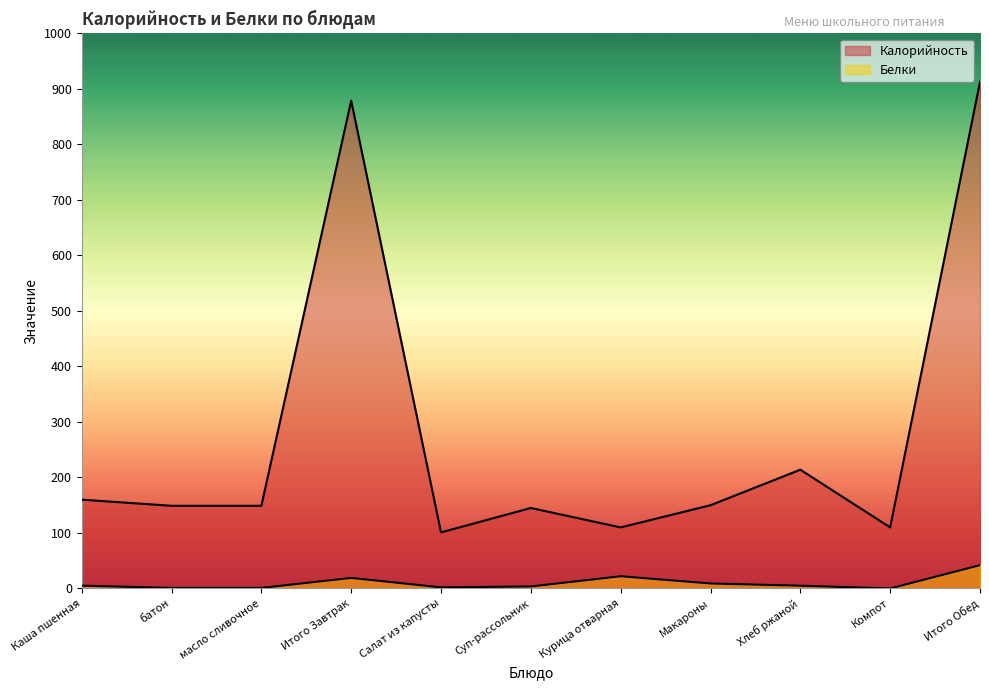

True or false: Калорийность and Белки intersect in this chart.

False